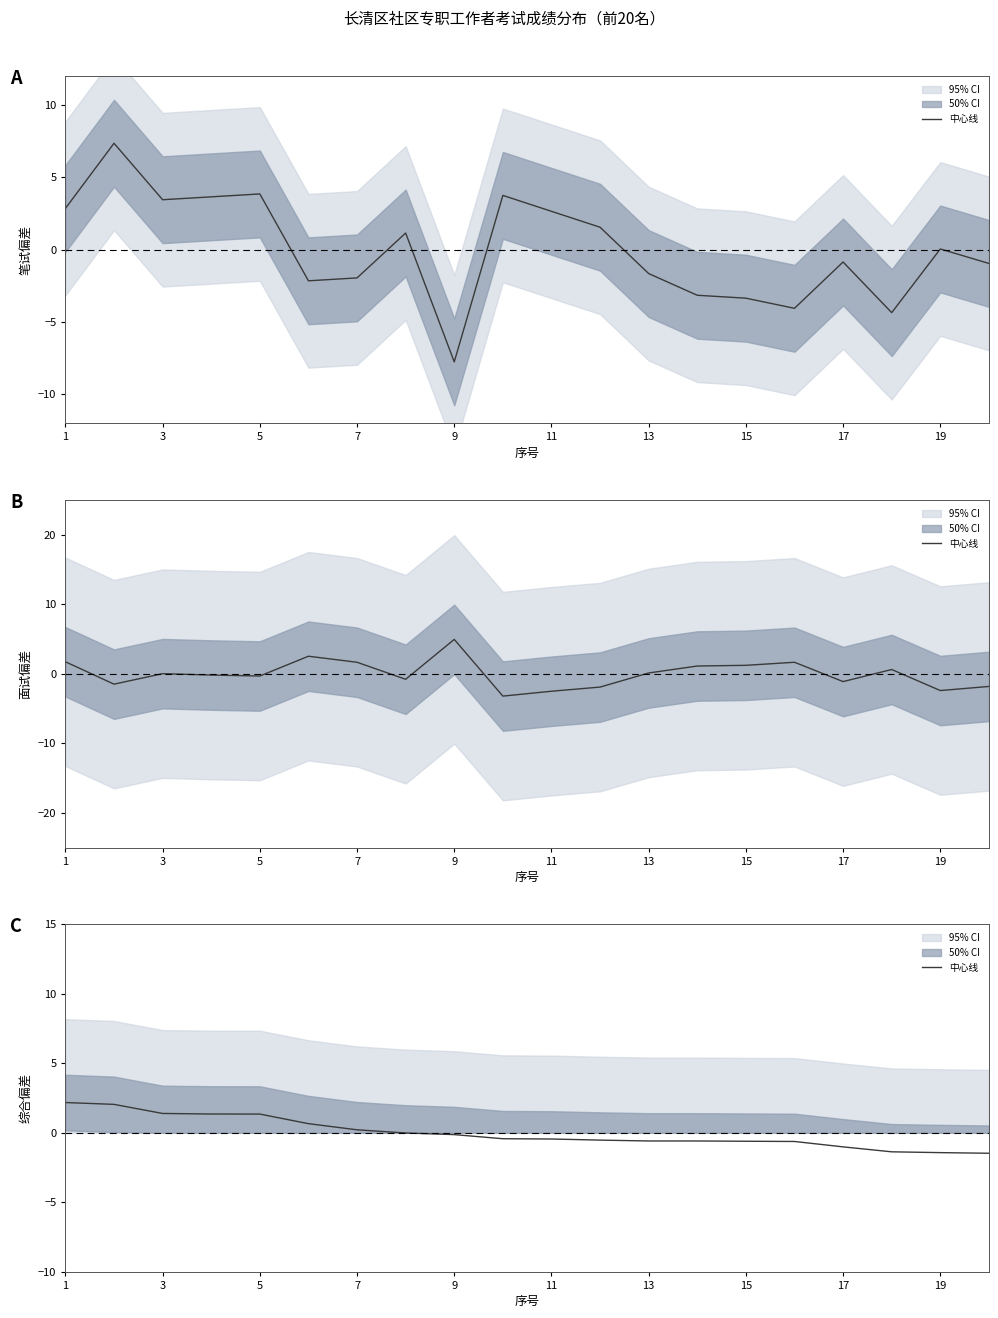

Which has a higher value, 5 or 3?

3